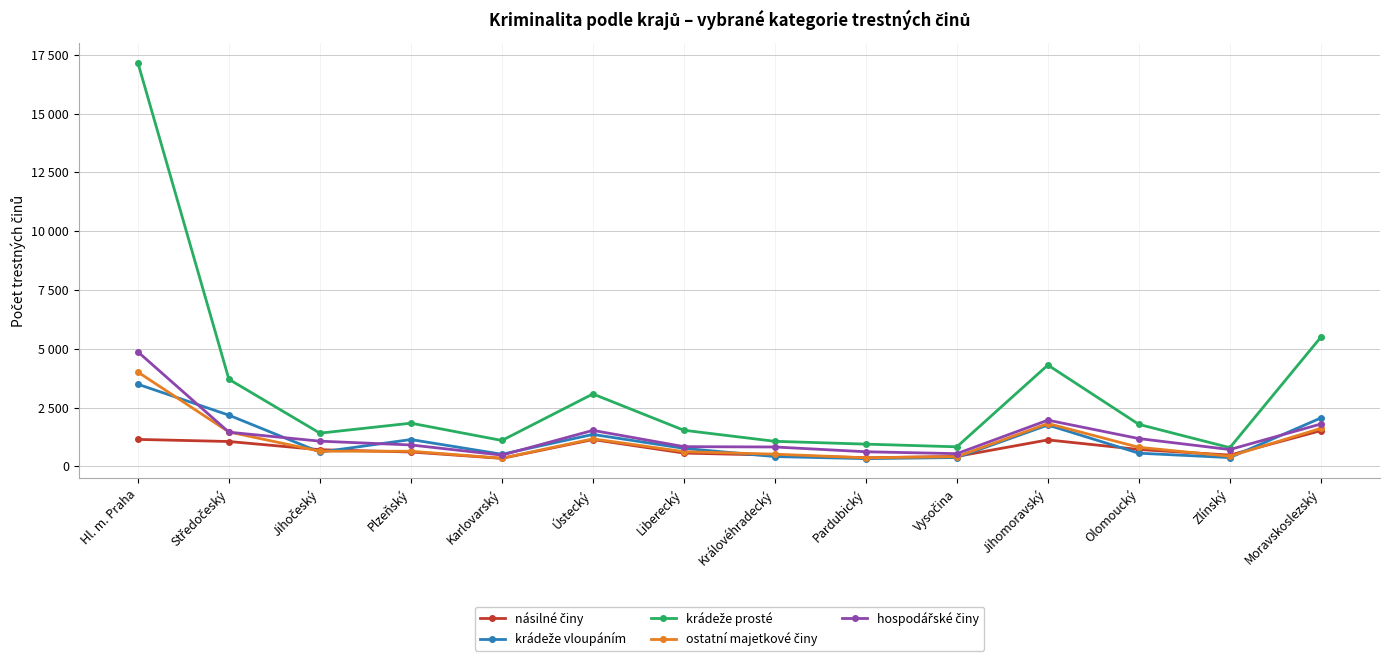

Which series has the widest spread of values?

krádeže prosté